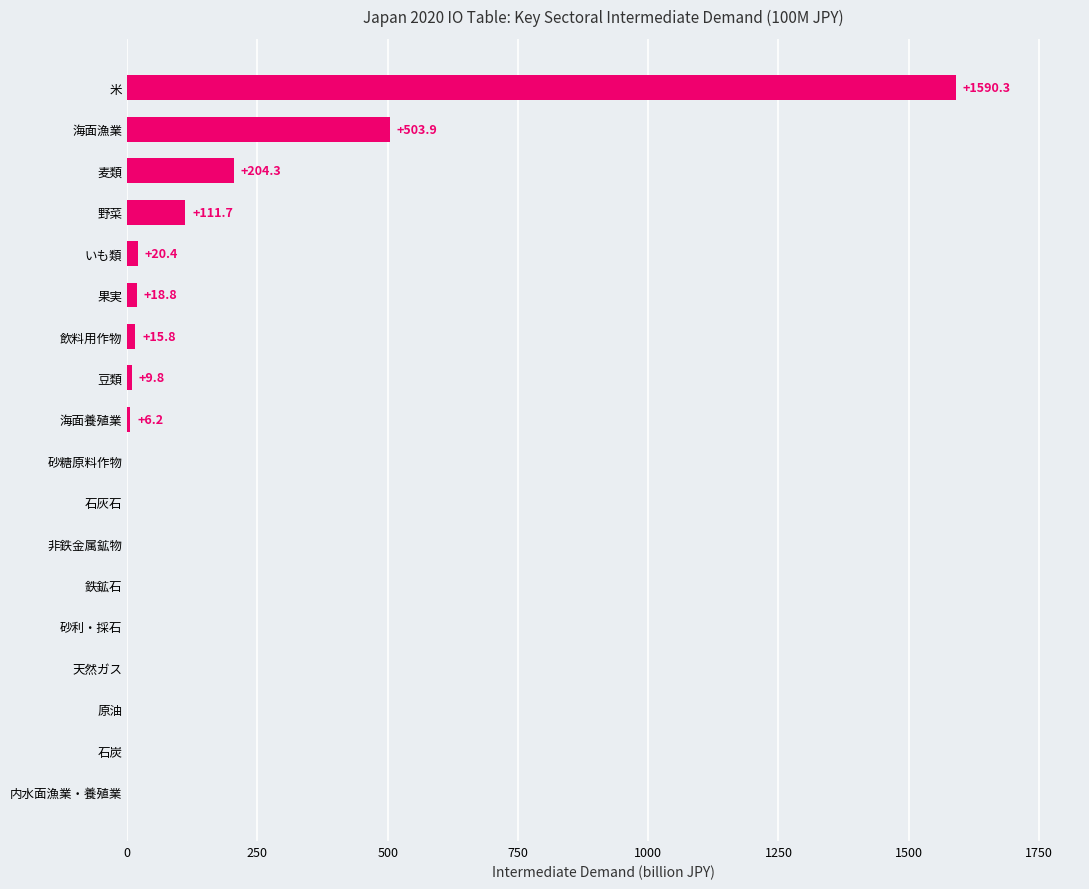

Is it true that the value at 野菜 is 111.7?

True